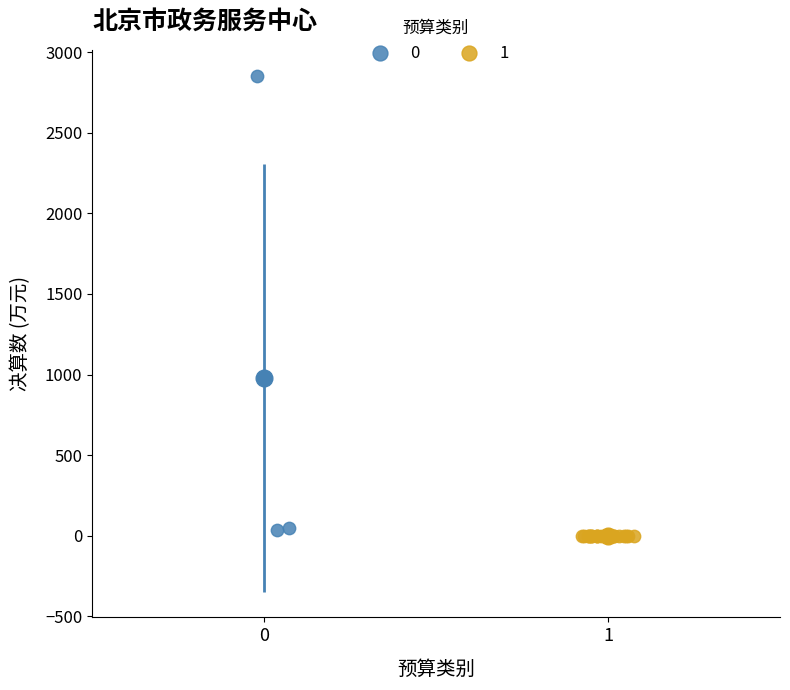

Which series contains the lowest Y value?

1